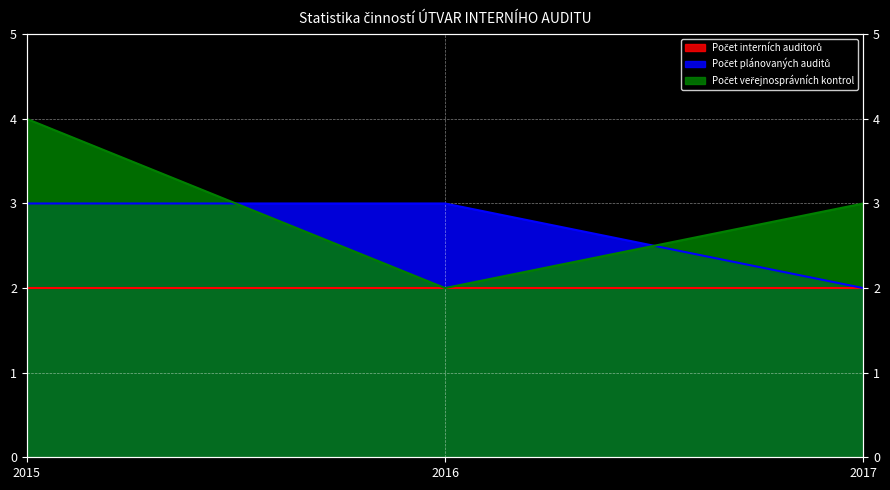

What is the difference between the highest and lowest values at 2017?

1